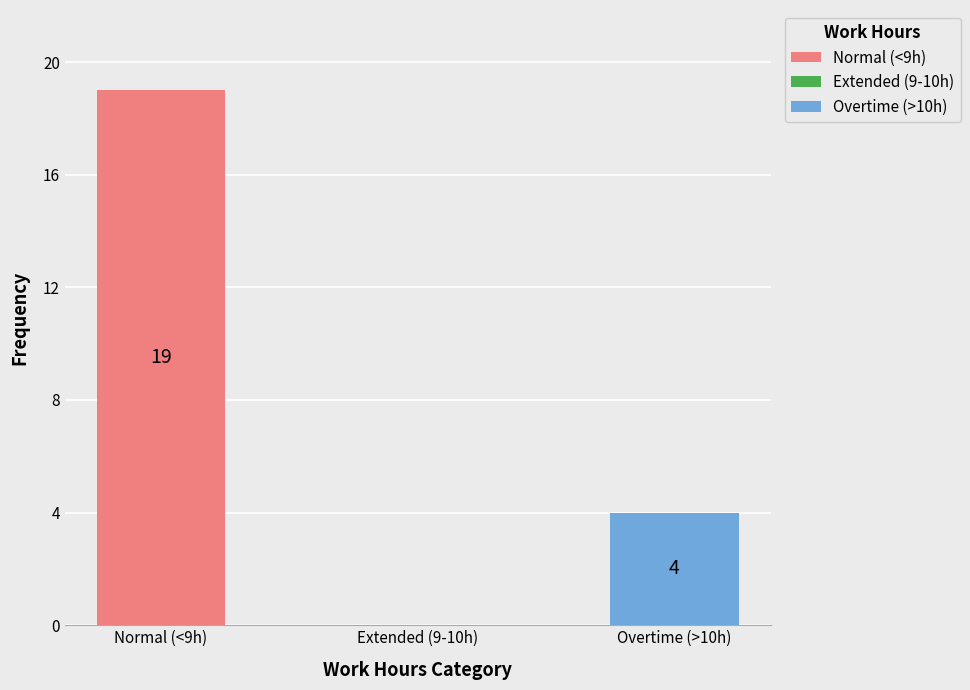

What is the sum of all values?

23